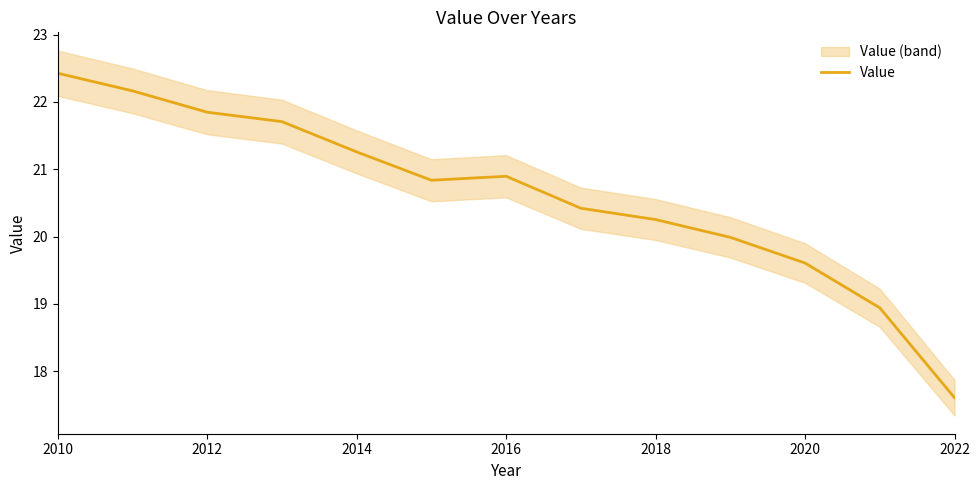

At which category does the chart reach its peak across all series?

2010